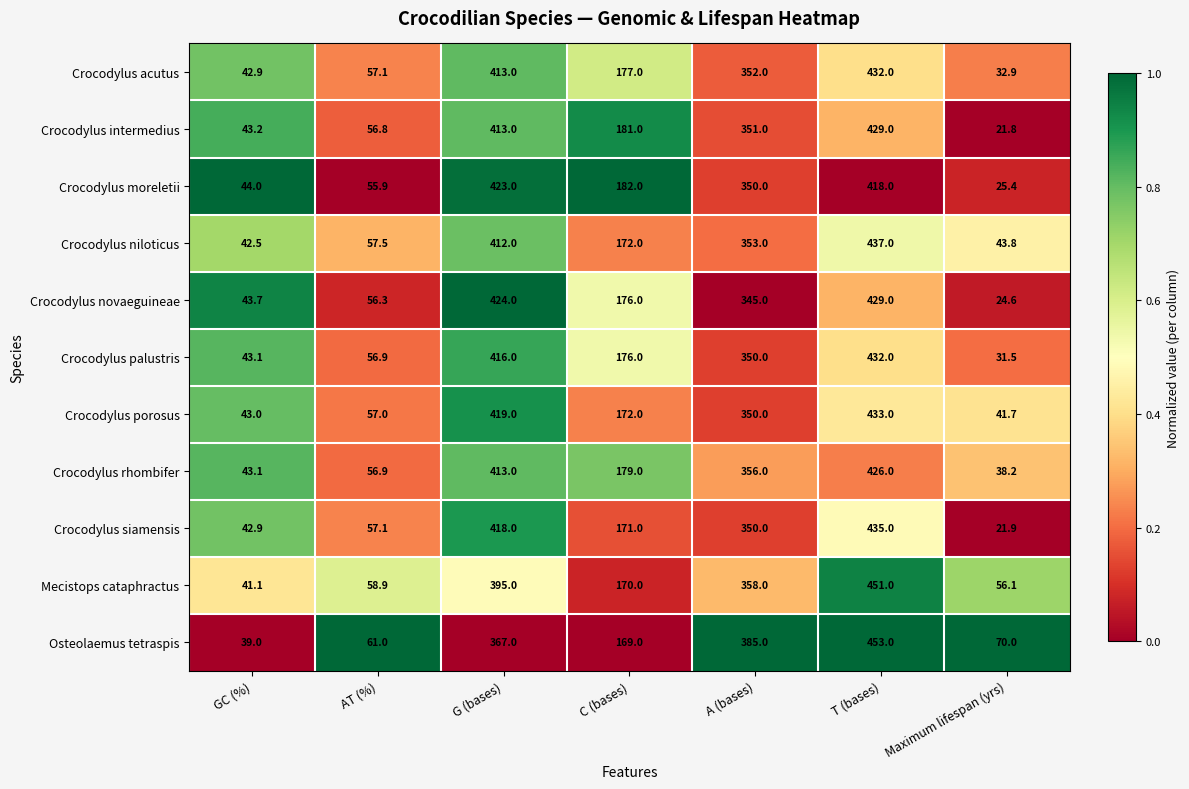

Which series has the largest range (max minus min)?

Osteolaemus tetraspis